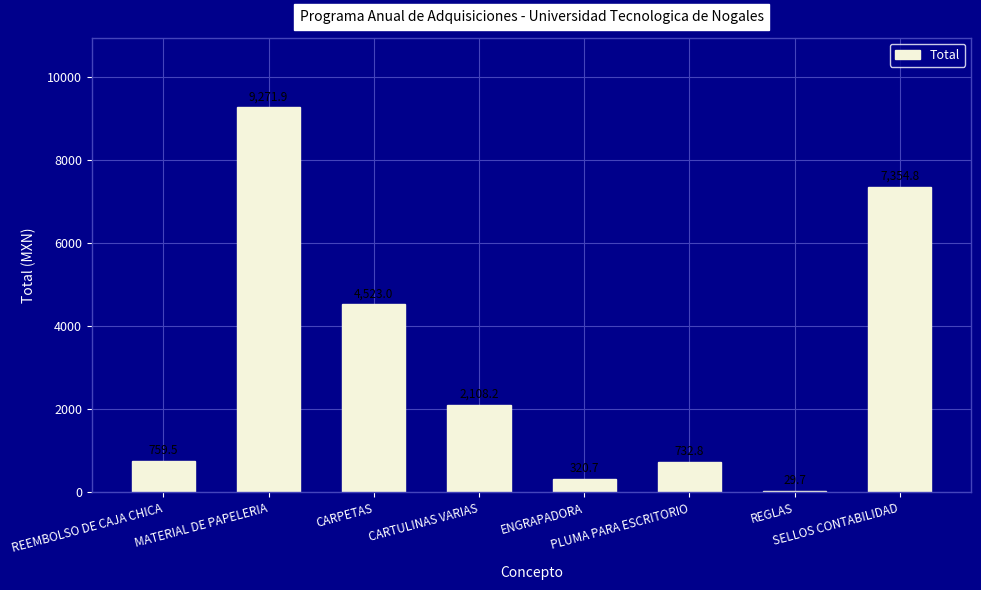

Between CARPETAS and REGLAS, which is larger?

CARPETAS